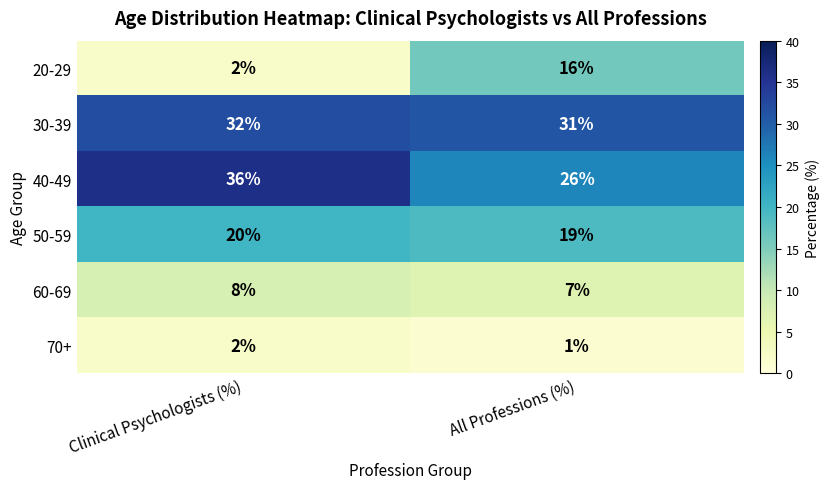

At All Professions (%), list the series in order from smallest to largest.

70+, 60-69, 20-29, 50-59, 40-49, 30-39